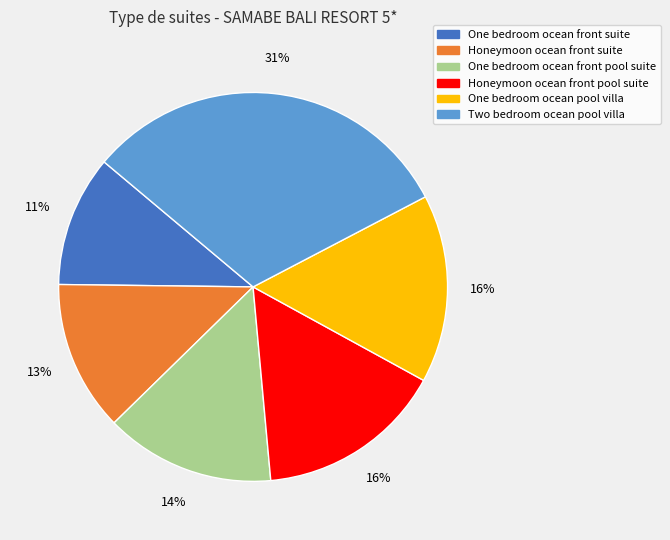

Do Two bedroom ocean pool villa and Honeymoon ocean front pool suite together represent more than half of the pie?

No